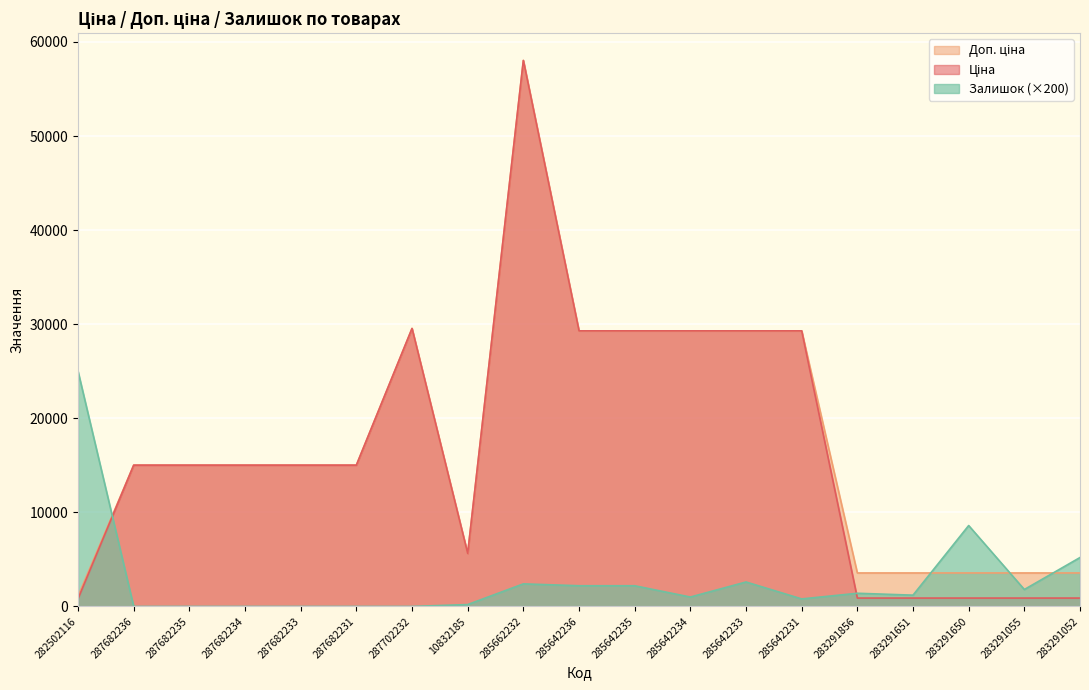

What is the label of the 1st point from the right?

283291052